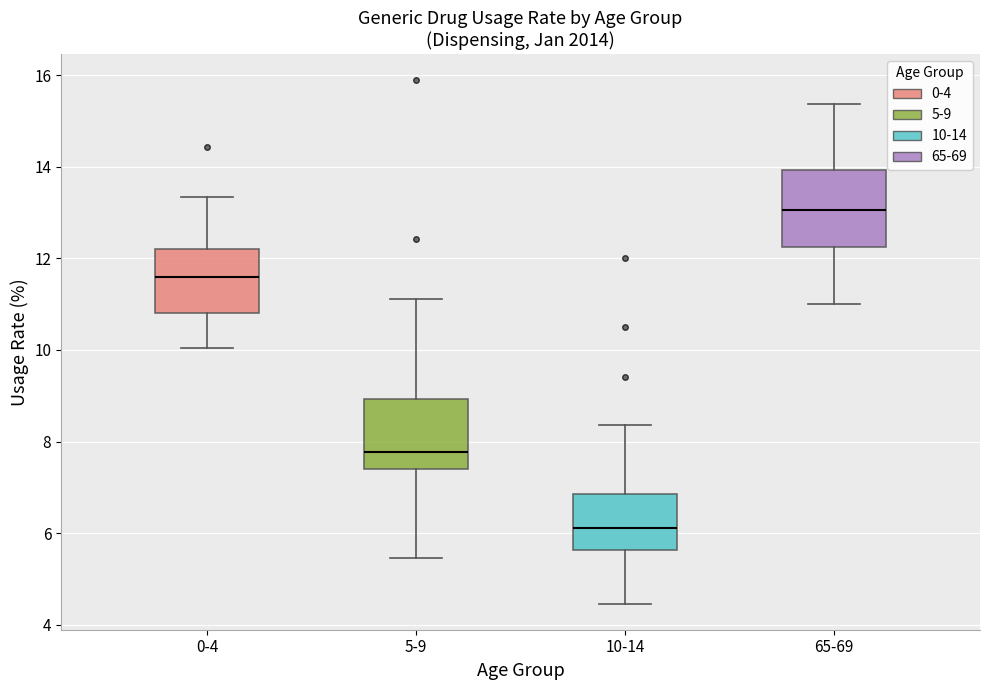

Reading left to right, read every box against the y-axis: the position of its median line, the range the box covers, and the ends of its whiskers. The values are not printed on the chart, so give them approximately, as read against the axis.

0-4: median 11.6, box 10.8 to 12.2, whiskers 10.0 to 13.4
5-9: median 7.8, box 7.4 to 9.0, whiskers 5.4 to 11.2
10-14: median 6.2, box 5.6 to 6.8, whiskers 4.4 to 8.4
65-69: median 13.0, box 12.2 to 14.0, whiskers 11.0 to 15.4